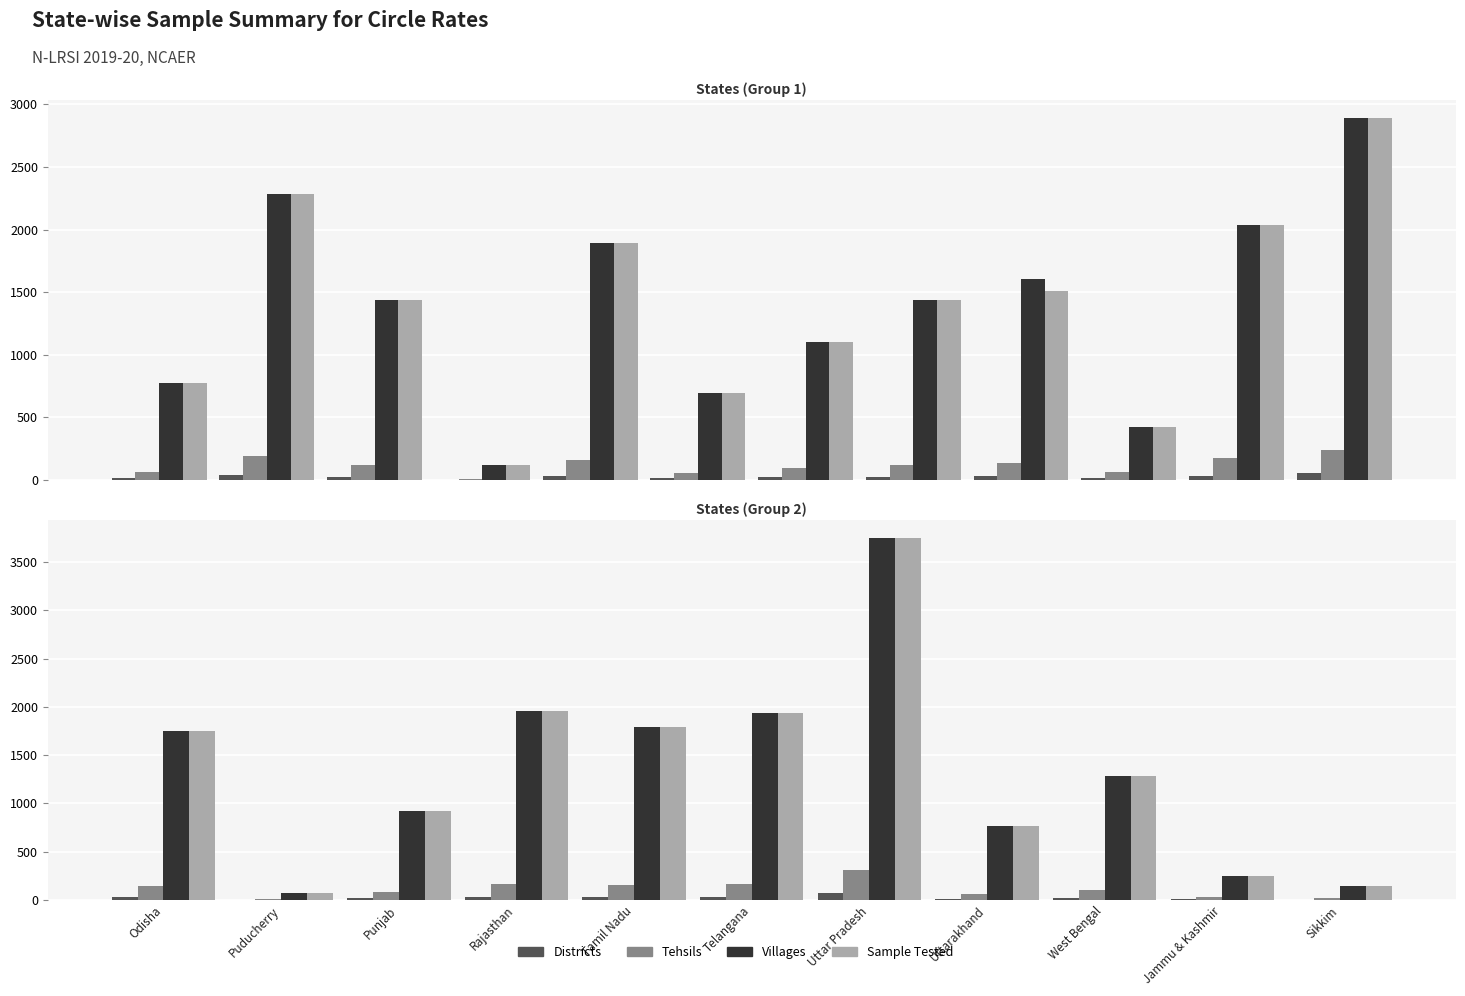

Which series has the largest total across all categories?

Villages